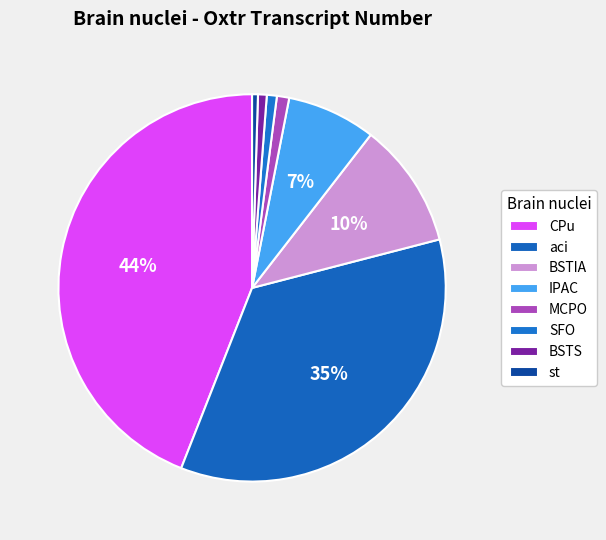

To the nearest percent, what is the combined percentage of BSTS and CPu?

45%